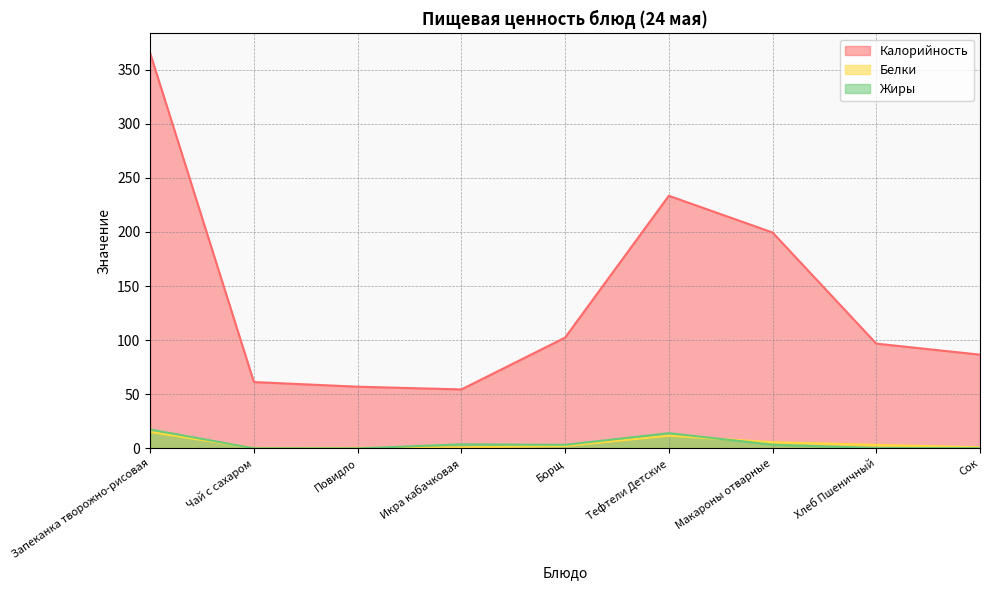

At which category is the sum across all series the highest?

Запеканка творожно-рисовая